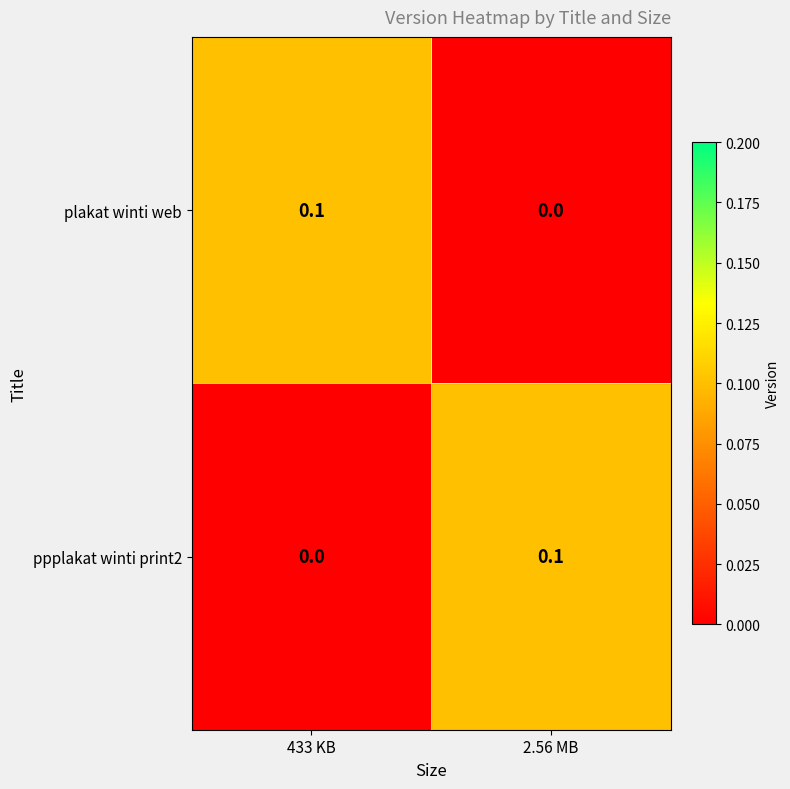

At which label is ppplakat winti print2 closest to 0?

433 KB